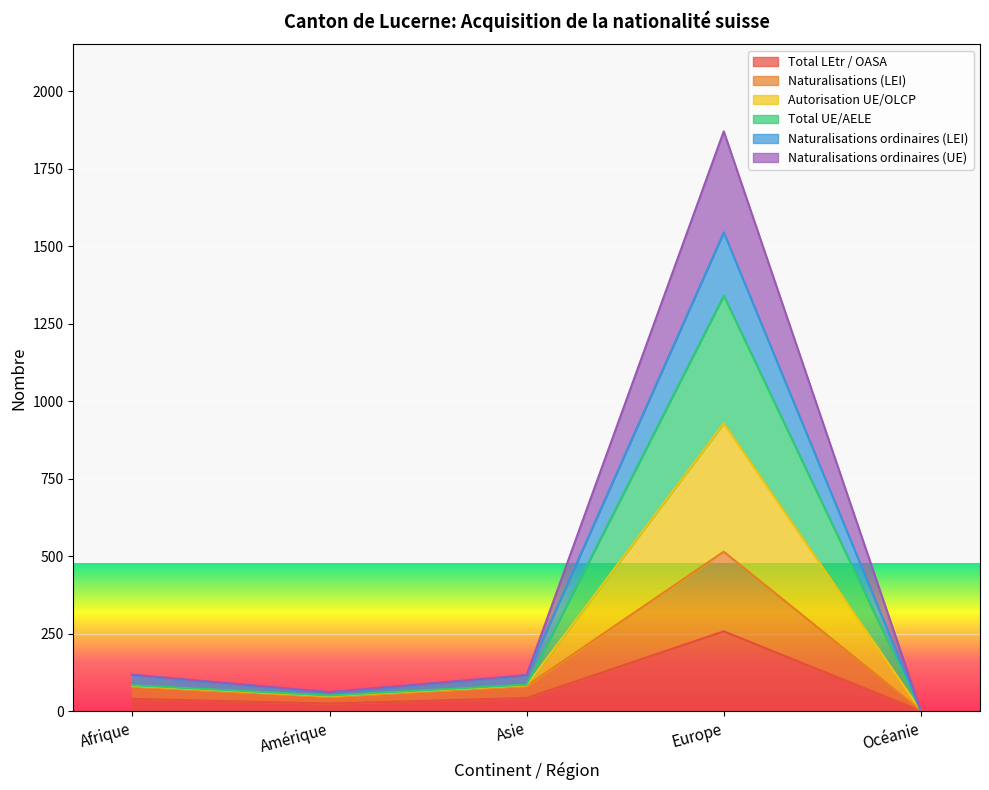

What are all the series names shown in the legend?

Total LEtr / OASA, Naturalisations (LEI), Autorisation UE/OLCP, Total UE/AELE, Naturalisations ordinaires (LEI), Naturalisations ordinaires (UE)